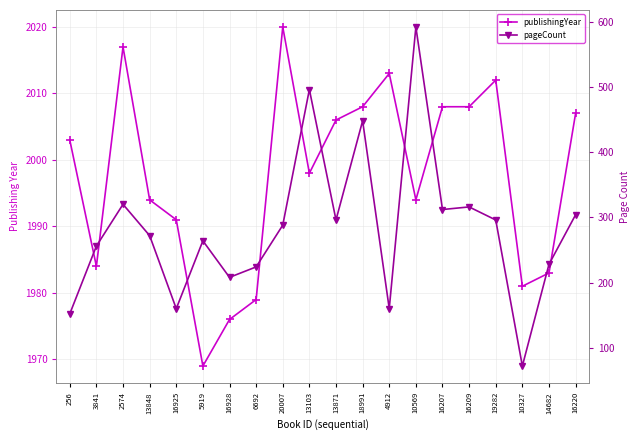

Where does the pageCount series first go above 288?

2574